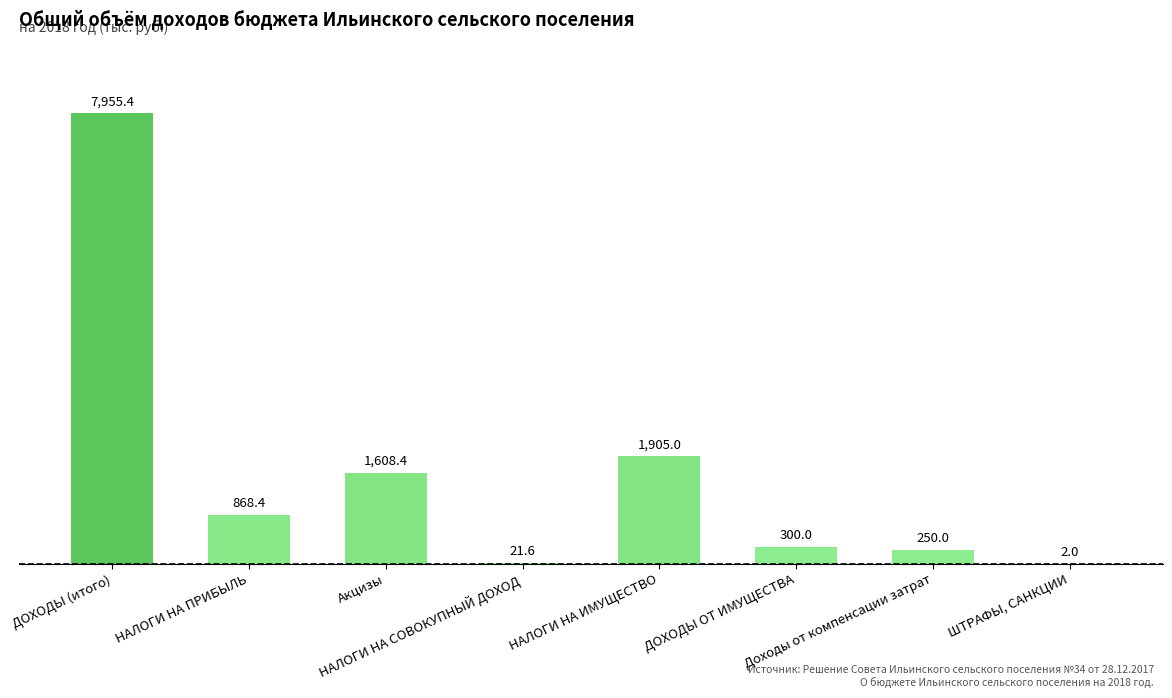

Reading right to left, extract all data points from this chart.

2.0	250.0	300.0	1905.0	21.6	1608.4	868.4	7955.4